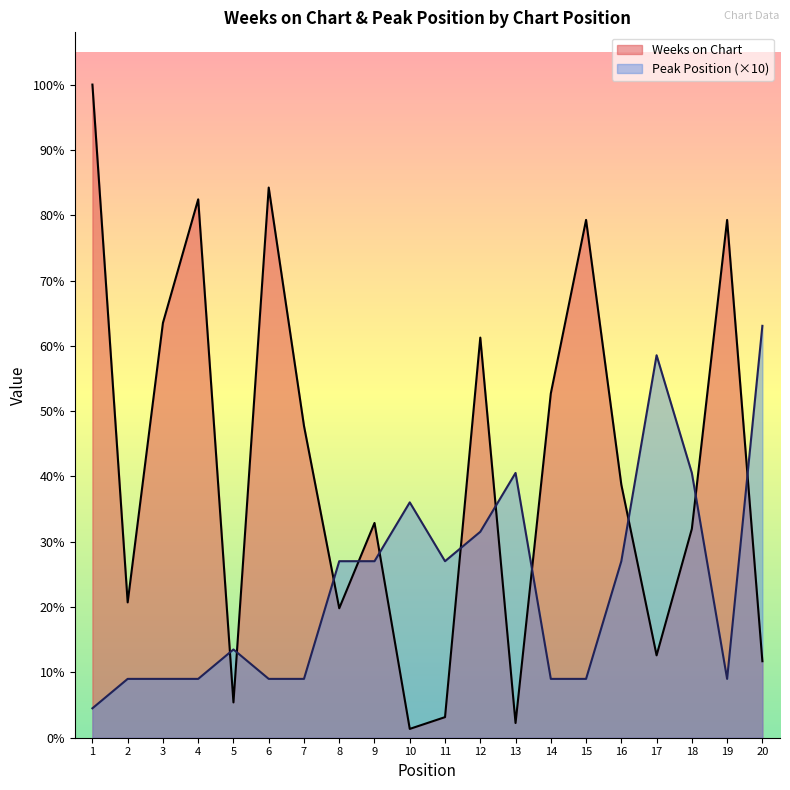

Which series has the largest total across all categories?

Weeks on Chart